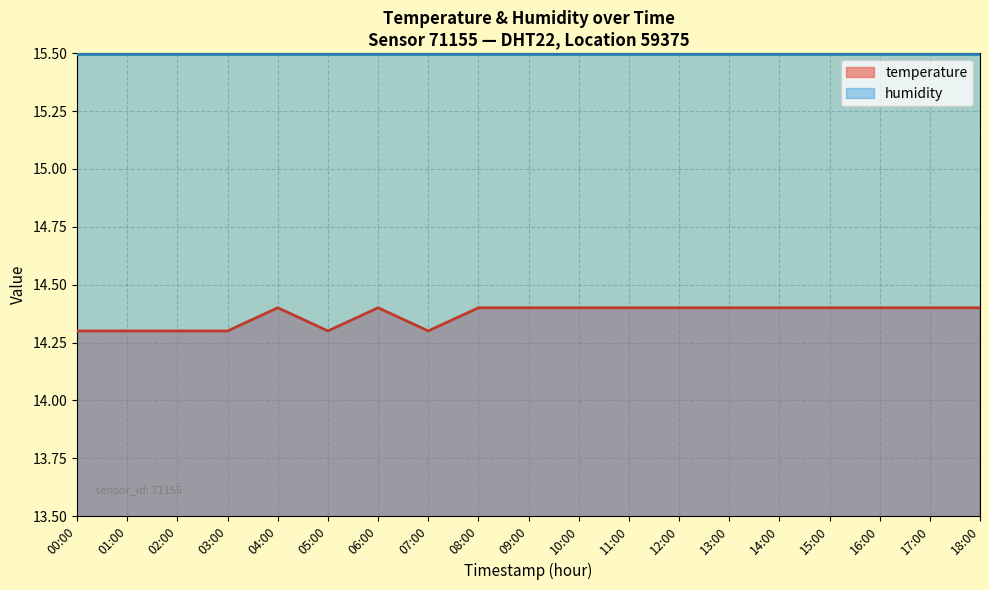

What is the label of the 12th point from the left?

11:00